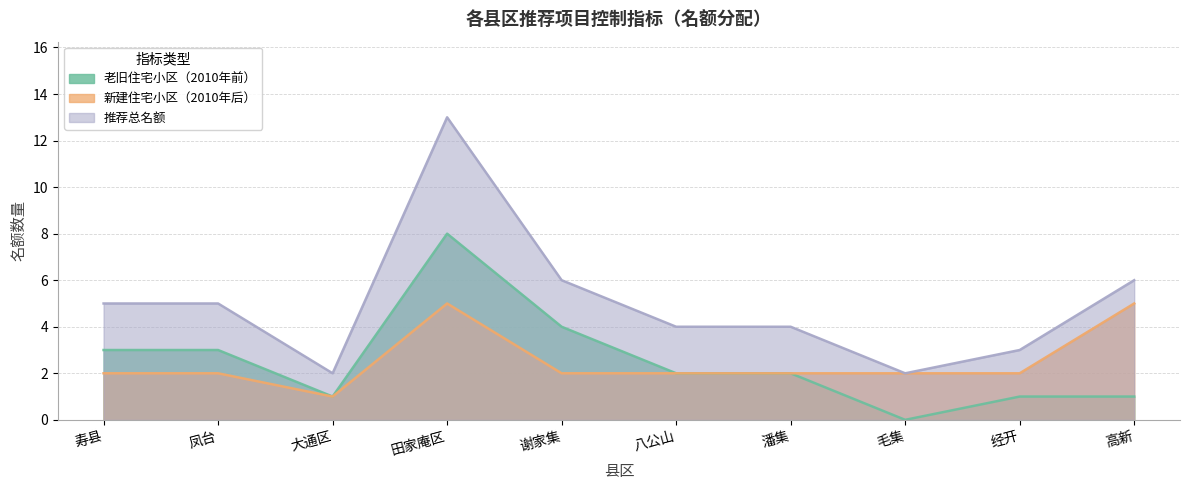

Which category has the highest value across all series?

田家庵区